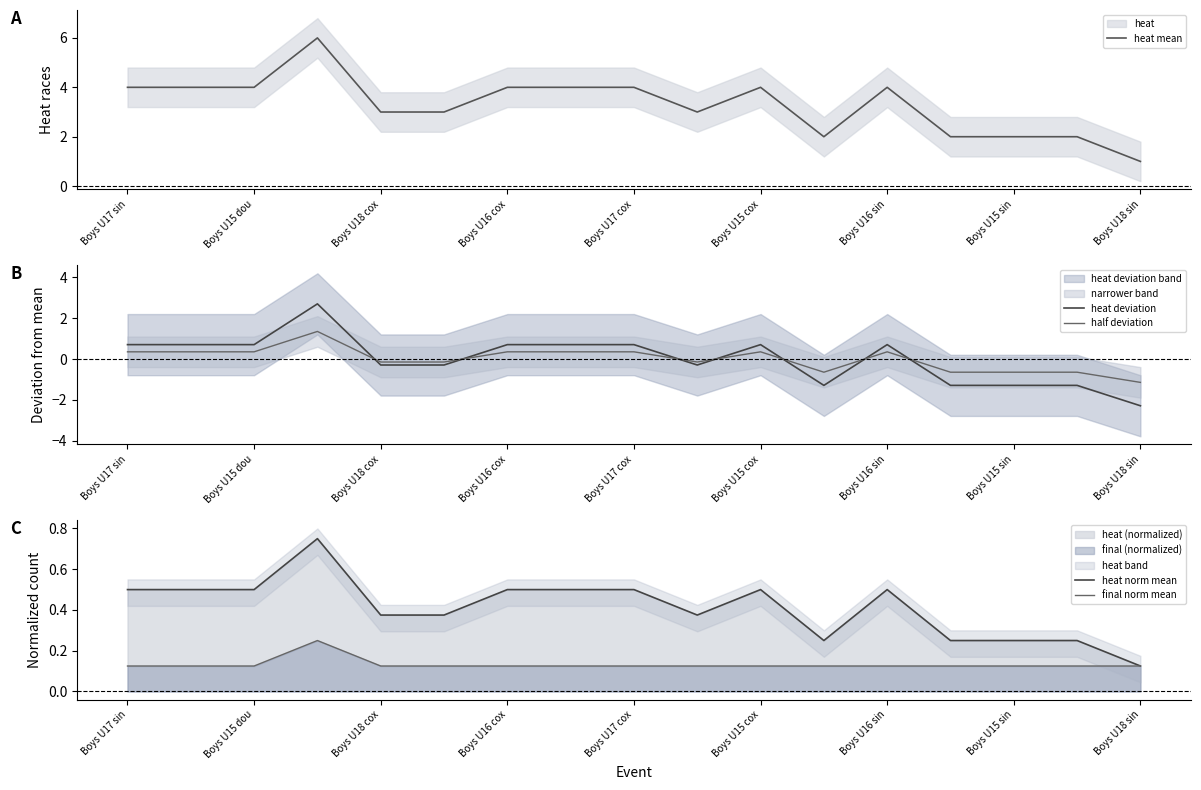

Which series ends up on top after the final intersection of heat deviation and final norm mean?

final norm mean